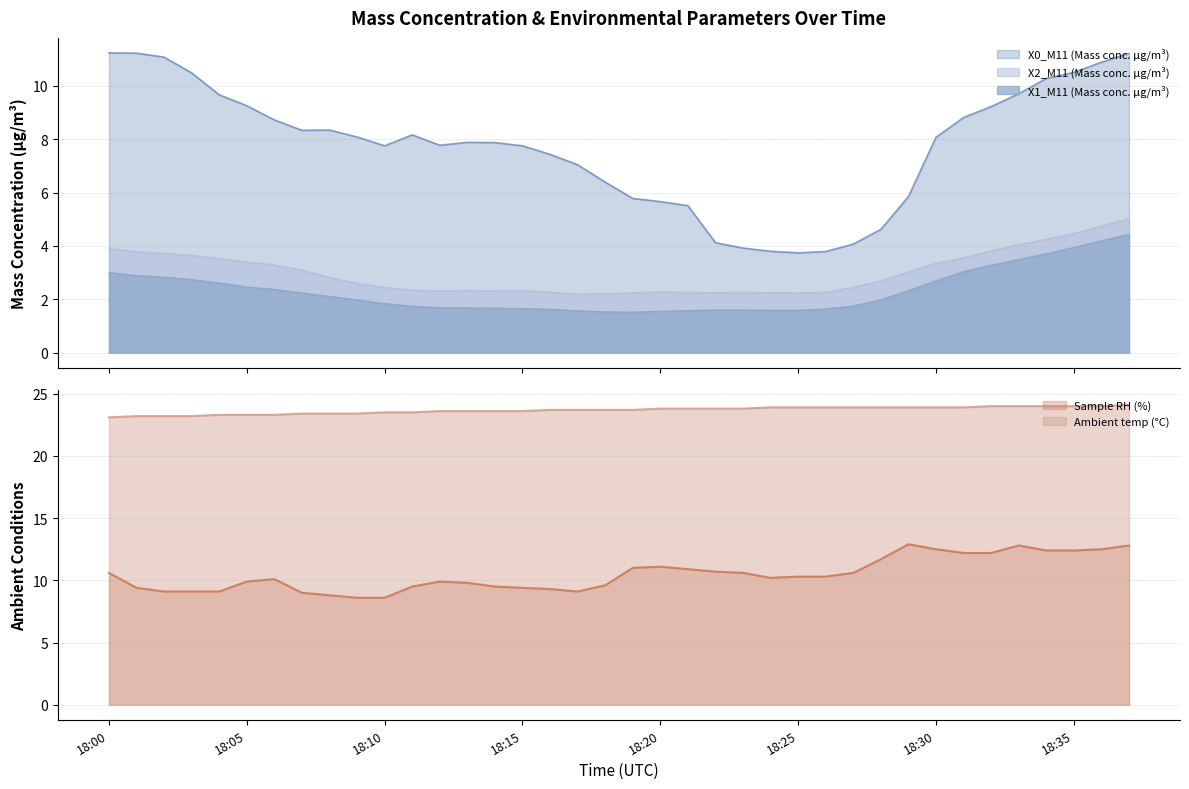

True or false: X0_M11 (Mass conc. μg/m³) and X2_M11 (Mass conc. μg/m³) intersect in this chart.

False